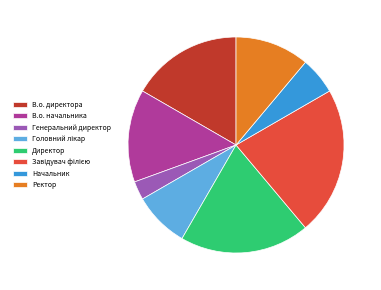

Does any single category account for the majority?

No